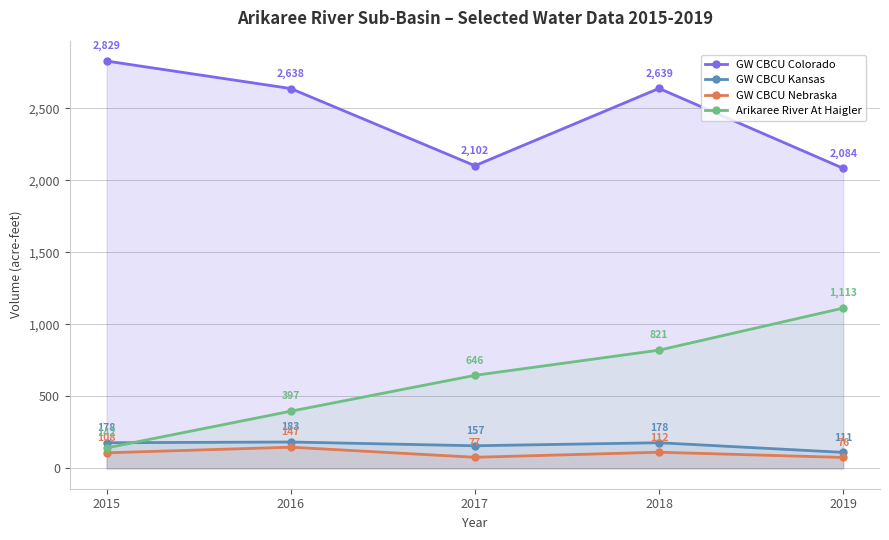

True or false: GW CBCU Nebraska has a value of 47 at 2019.

False